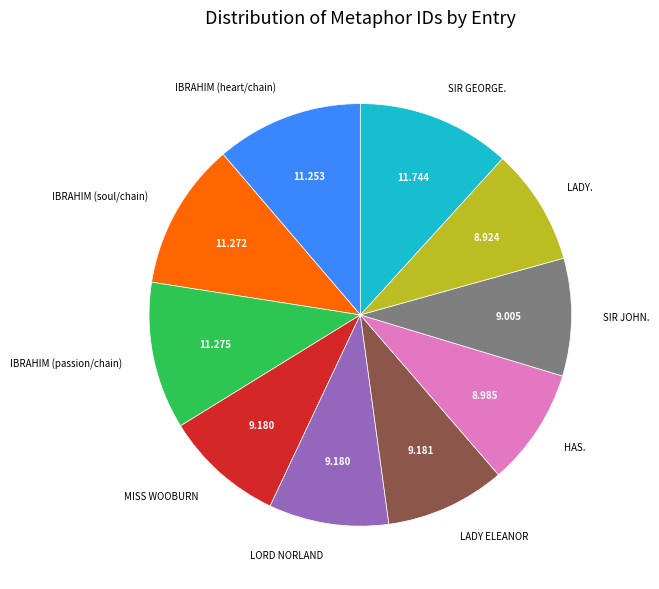

Does any single category account for the majority?

No